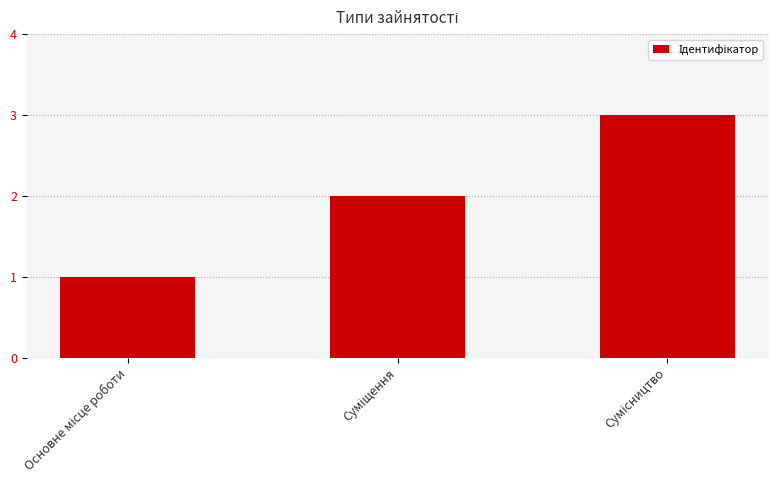

What is the greatest value displayed?

3